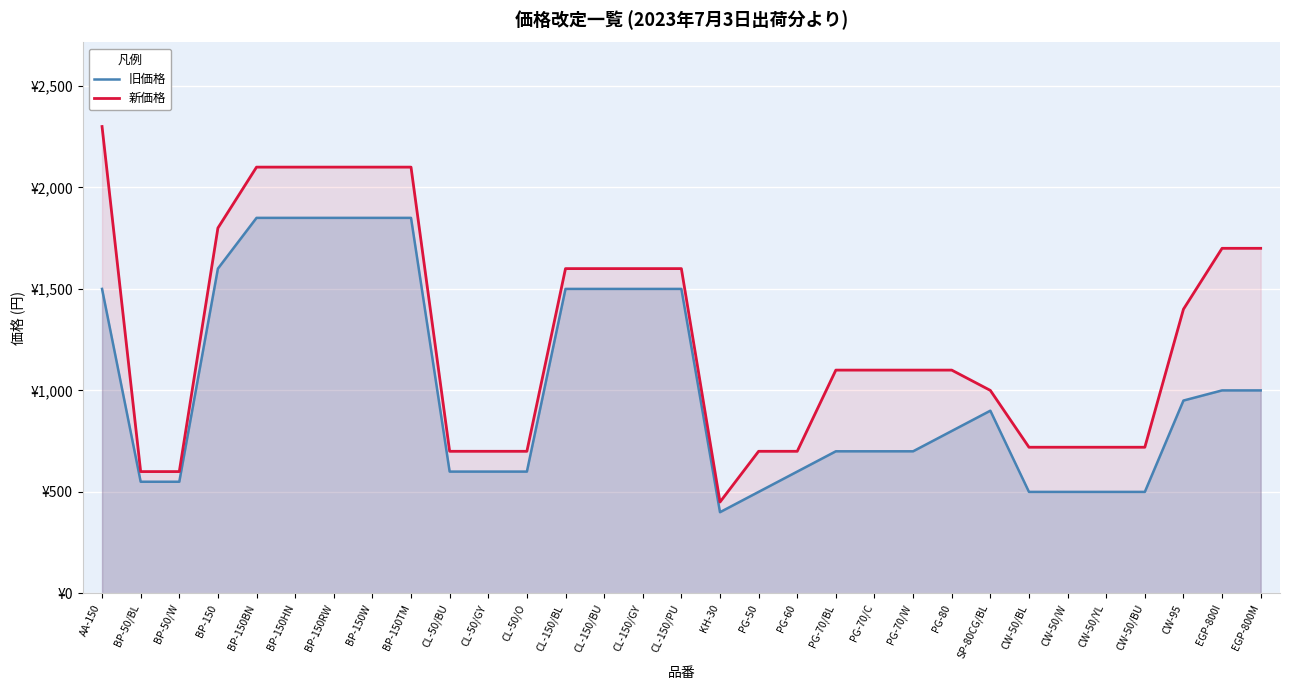

Does the chart display data point markers on the line(s)?

No